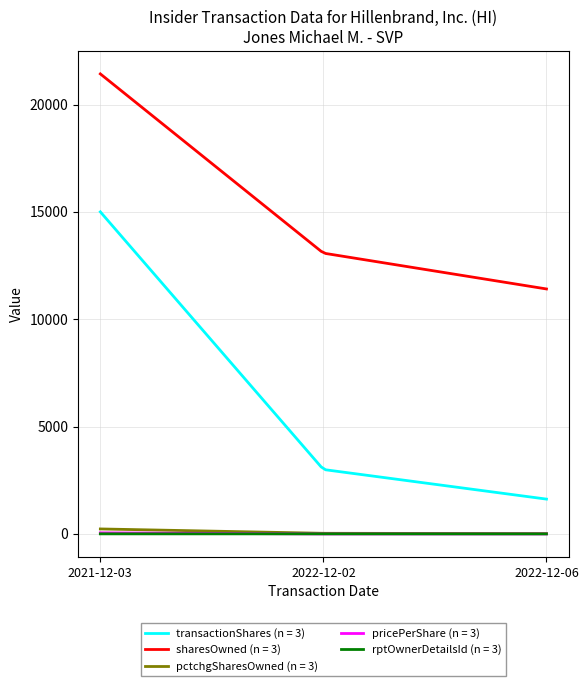

Which series has the widest spread of values?

transactionShares (n = 3)